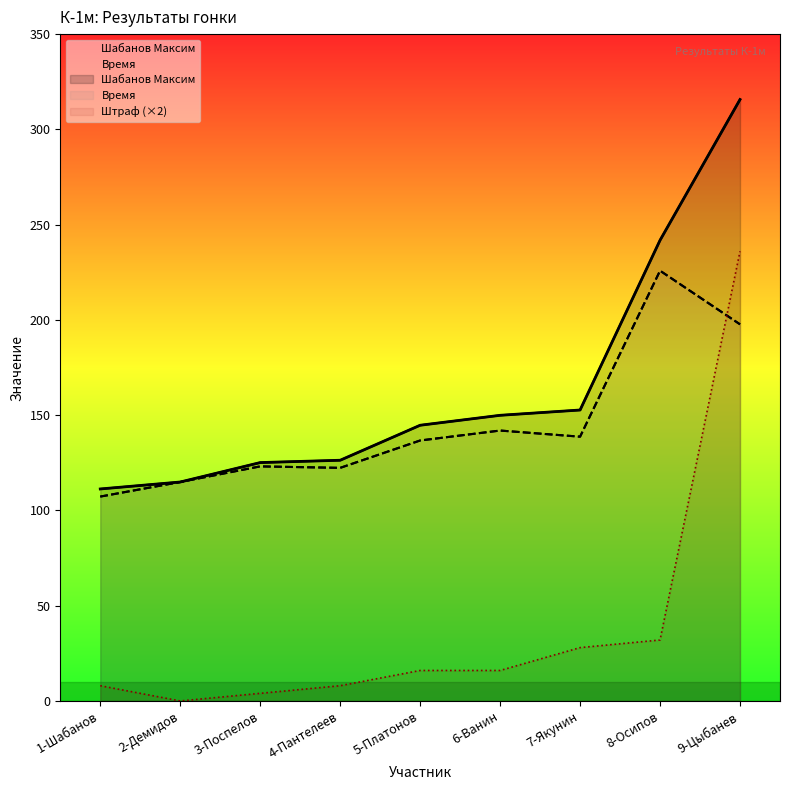

Is it true that Штраф equals 4.0 at 5-Платонов?

False